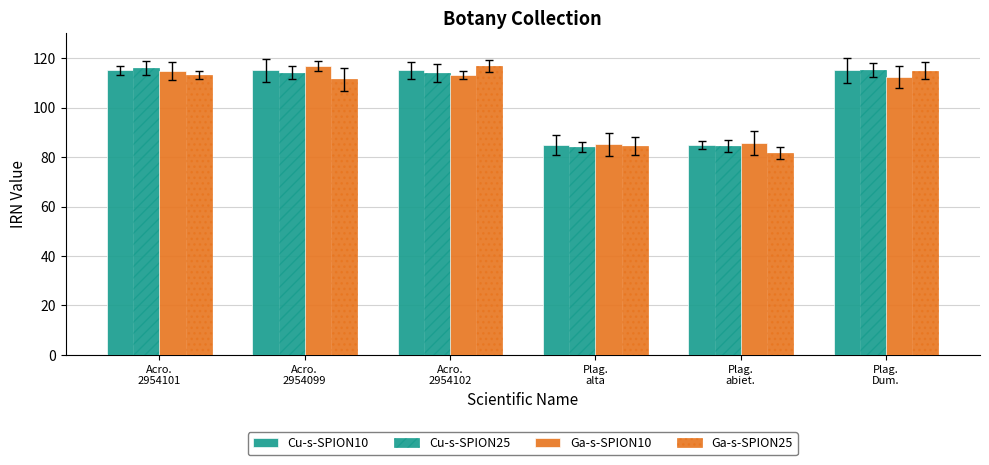

How many data points in Cu-s-SPION10 are less than 114?

2